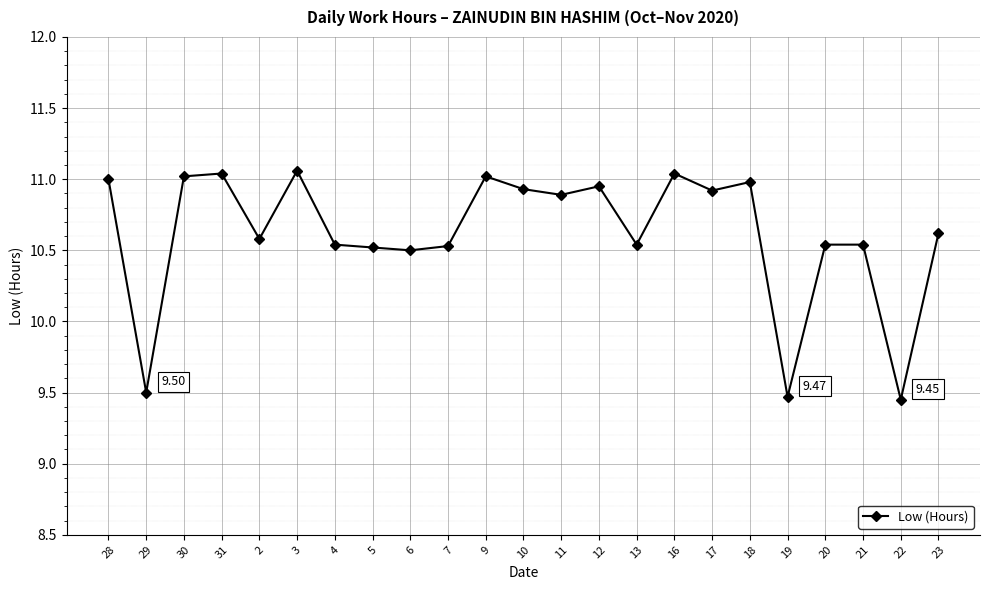

What is the change in value from 9 to 22?

-1.6